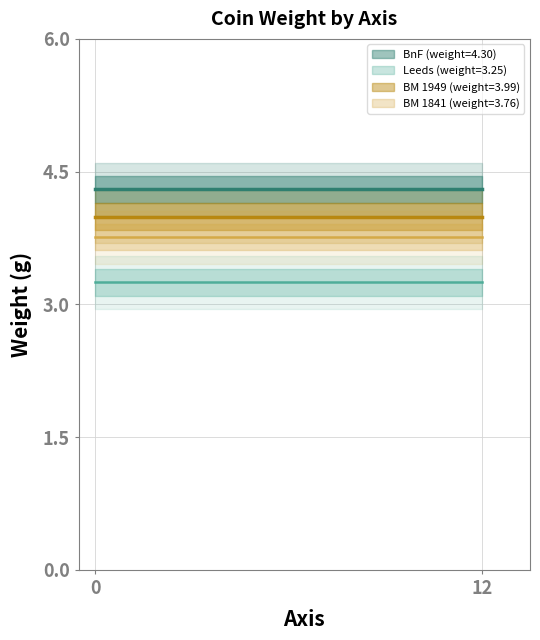

At 12, list the series in order from largest to smallest.

BnF (weight=4.30), BM 1949 (weight=3.99), BM 1841 (weight=3.76), Leeds (weight=3.25)